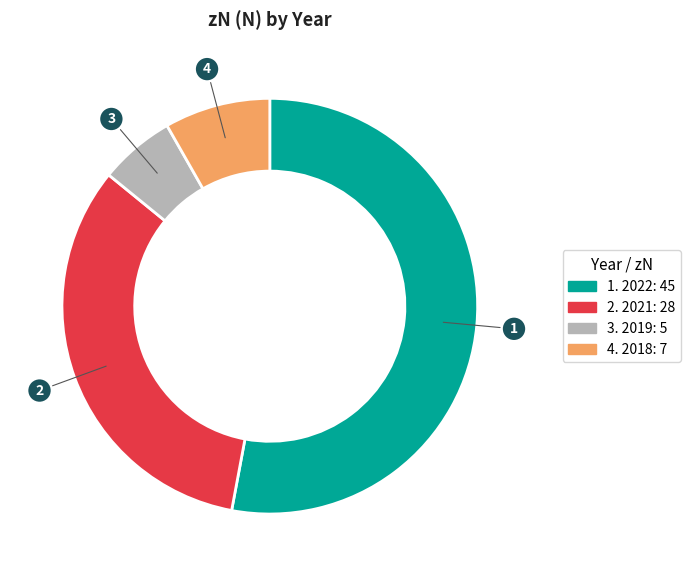

Is there any slice that represents more than half of the pie?

Yes